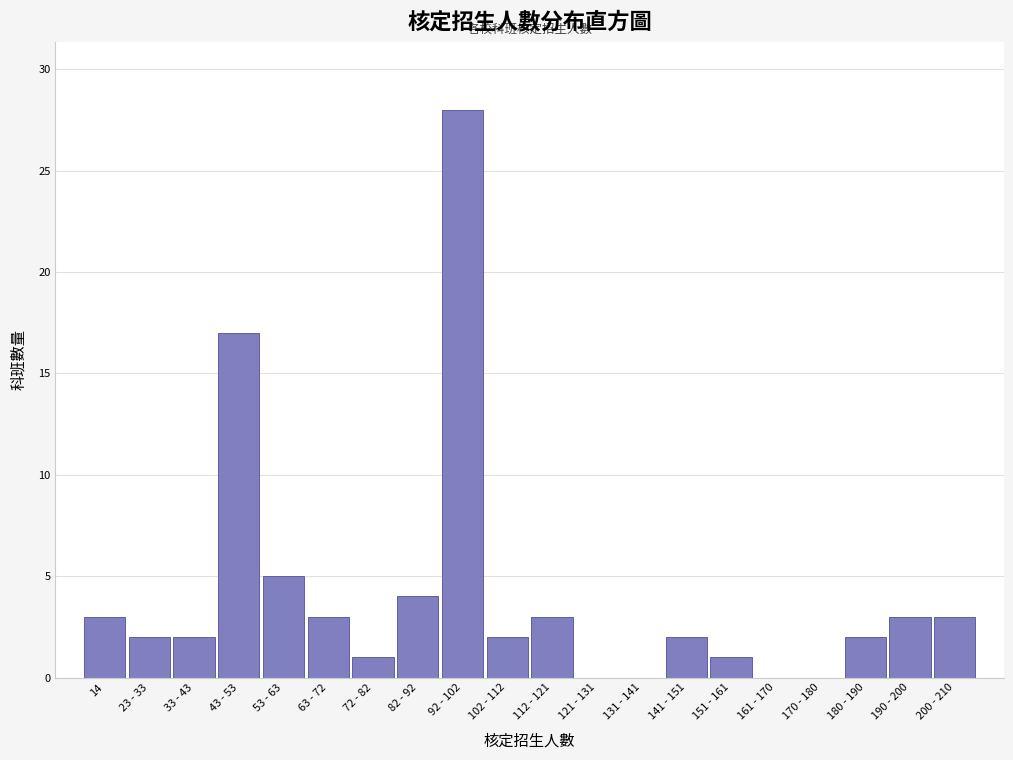

Reading left to right, transcribe all the data shown in this chart.

14=3	23 - 33=2	33 - 43=2	43 - 53=17	53 - 63=5	63 - 72=3	72 - 82=1	82 - 92=4	92 - 102=28	102 - 112=2	112 - 121=3	121 - 131=0	131 - 141=0	141 - 151=2	151 - 161=1	161 - 170=0	170 - 180=0	180 - 190=2	190 - 200=3	200 - 210=3